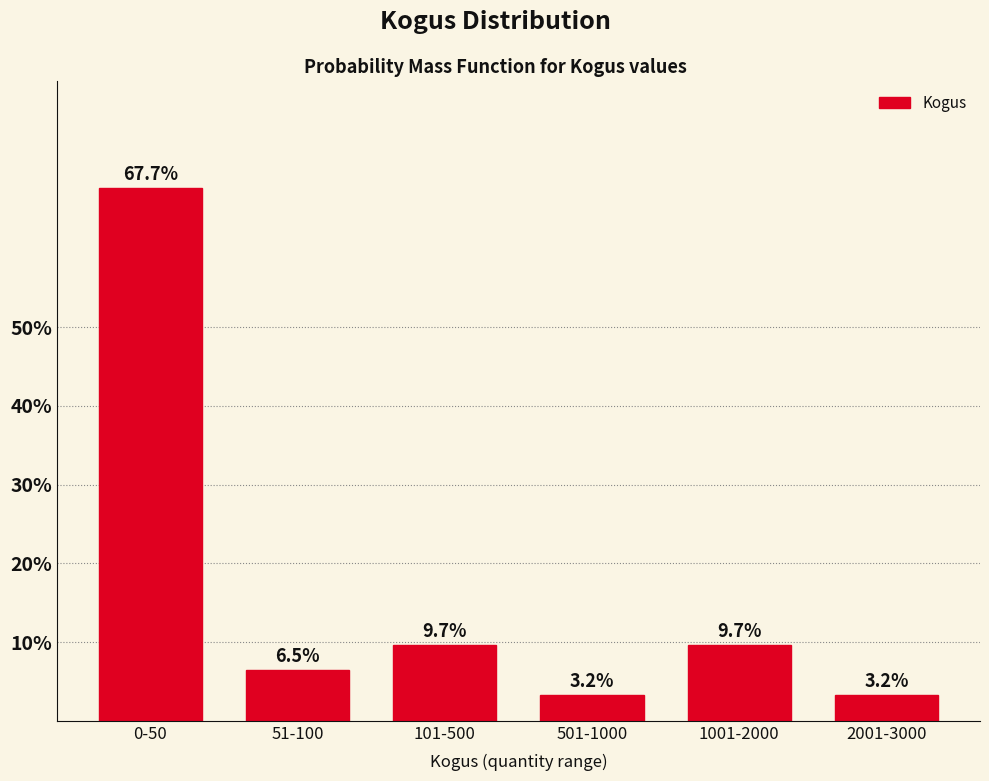

Reading right to left, what are all the values shown in this chart?

3.2	9.7	3.2	9.7	6.5	67.7